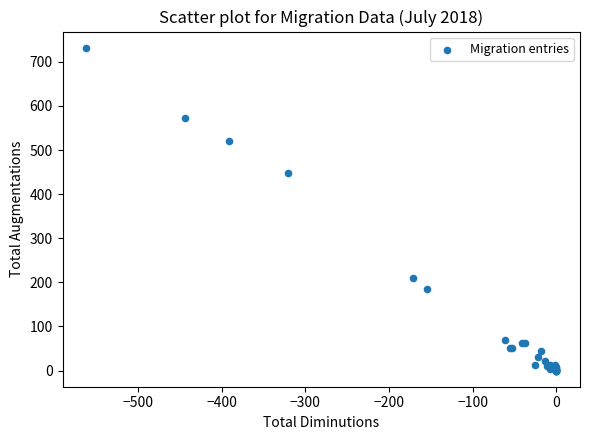

What Y value in the scatter plot is closest to 366?

447